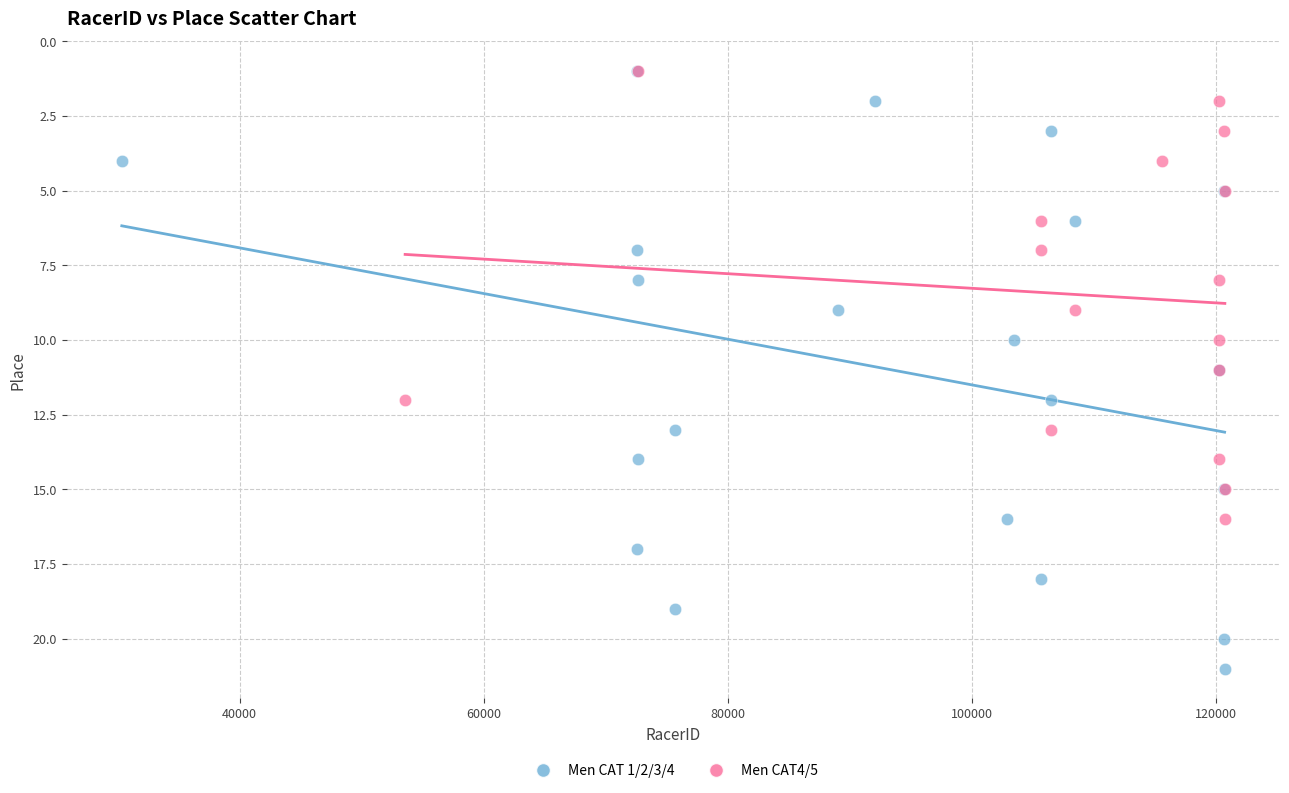

Which series has the widest spread of Y values?

Men CAT 1/2/3/4